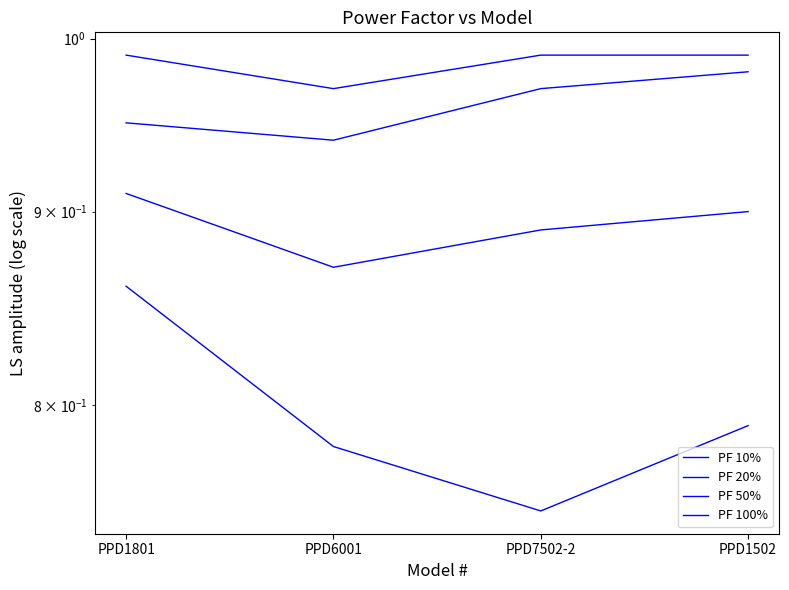

Count the number of categories in the chart.

4